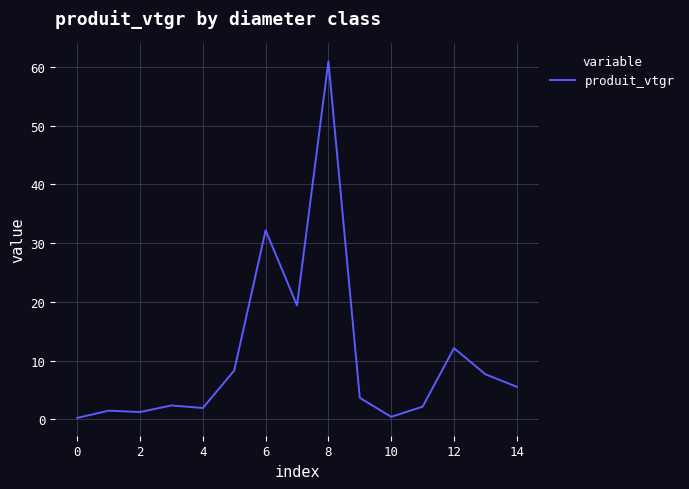

What is the greatest value displayed?

61.0